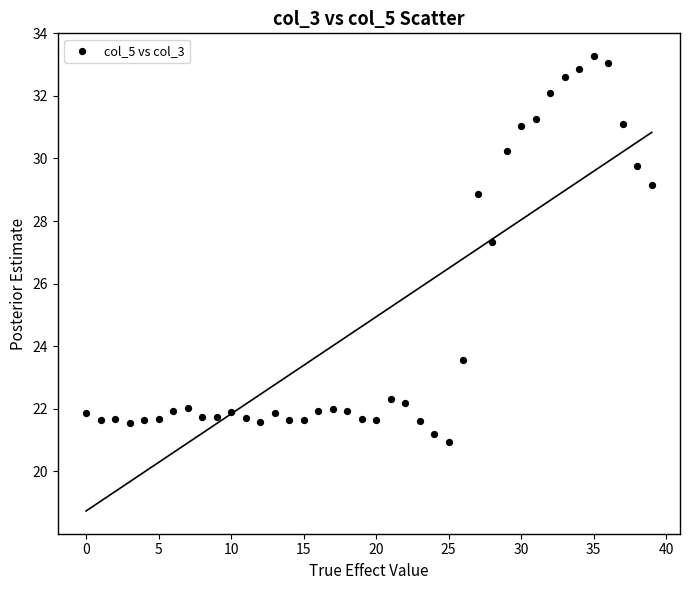

What is the range of Y values (max minus min)?

12.3